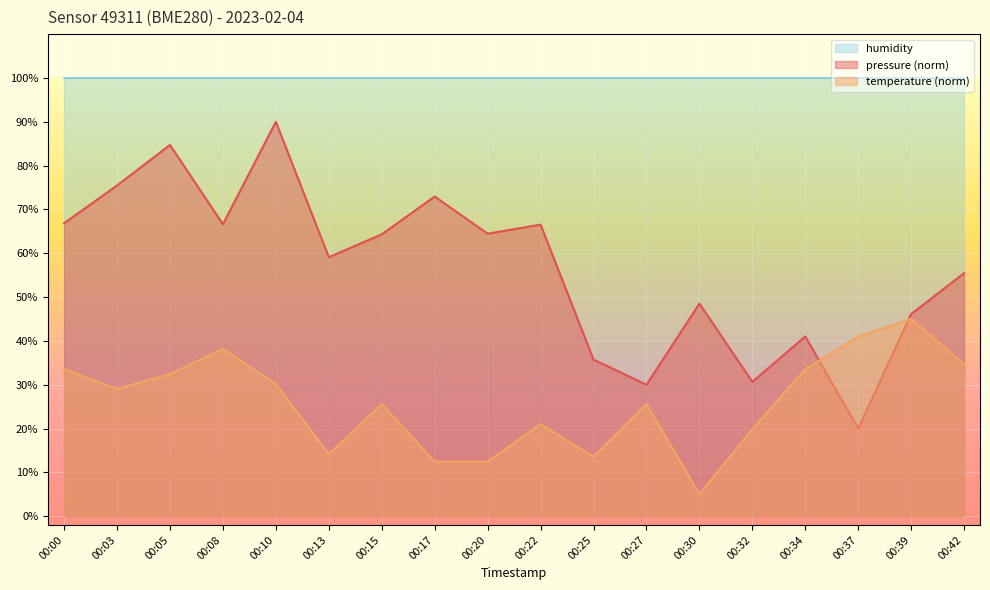

What is the spread (max minus min) of values at 00:25?

86.4